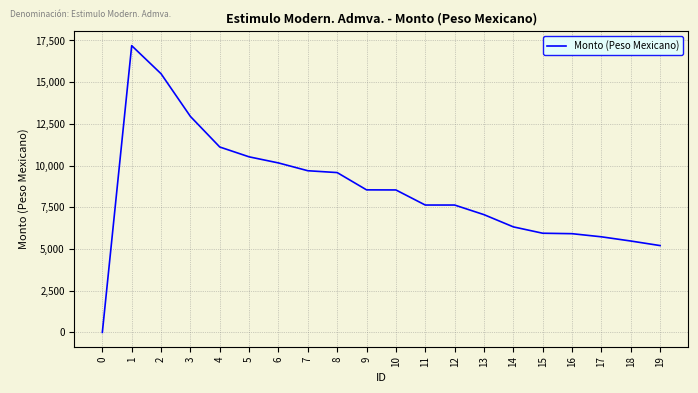

What is the difference between the maximum and minimum values?

17188.5